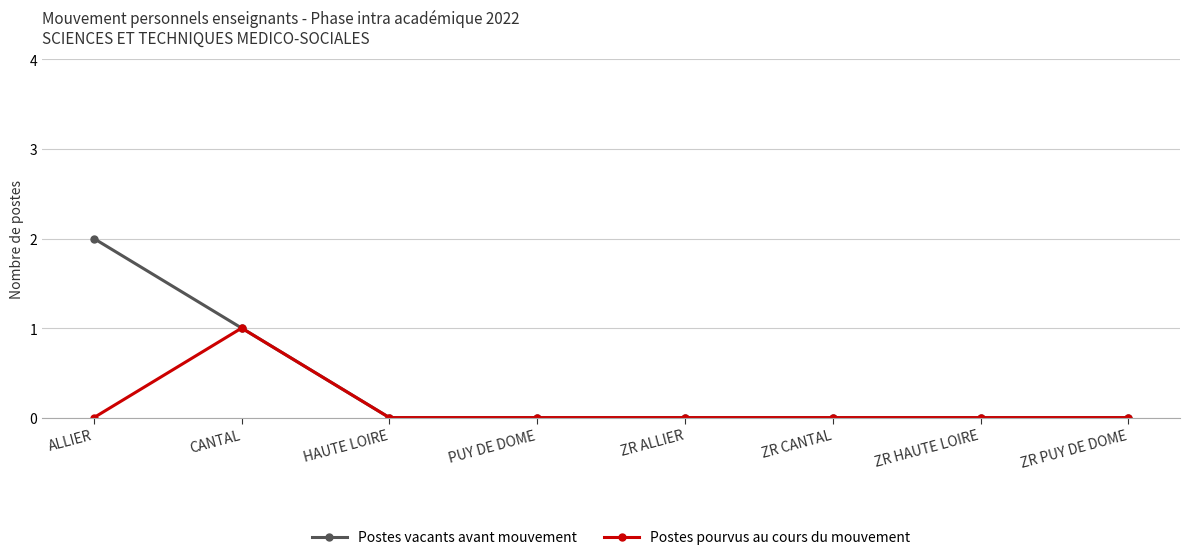

Which series has the largest total across all categories?

Postes vacants avant mouvement